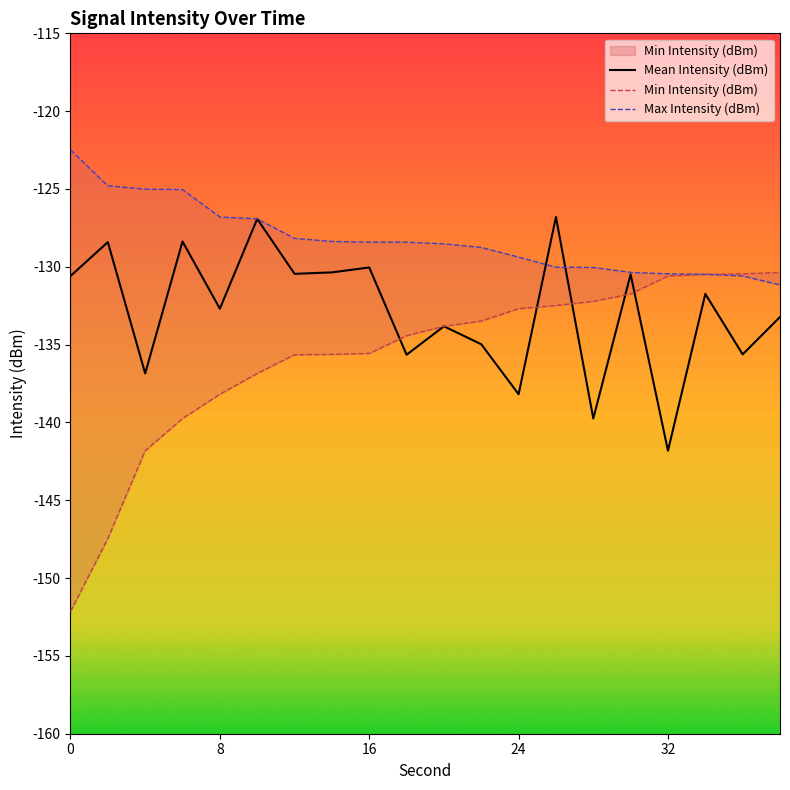

Which series ends up on top after the final intersection of Max Intensity (dBm) and Mean Intensity (dBm)?

Max Intensity (dBm)